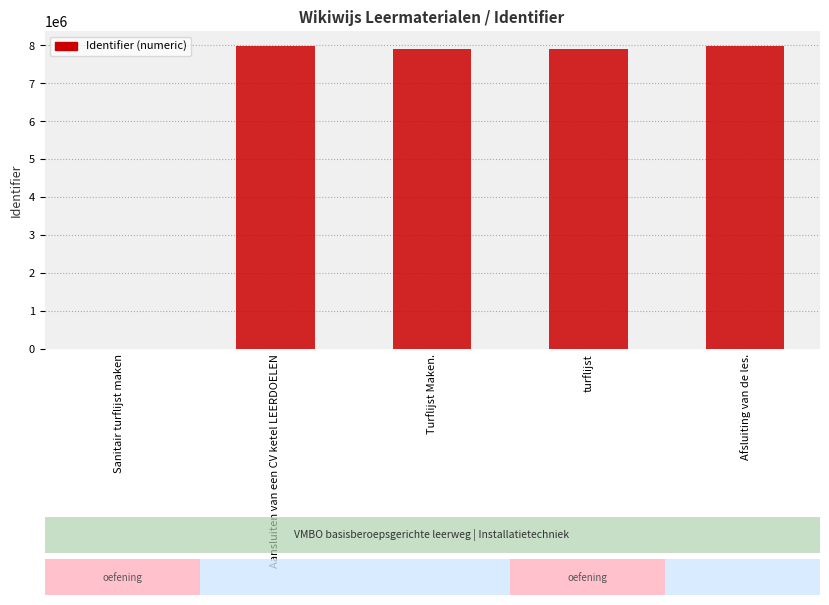

The value at Turflijst Maken. is 3748418. True or false?

False